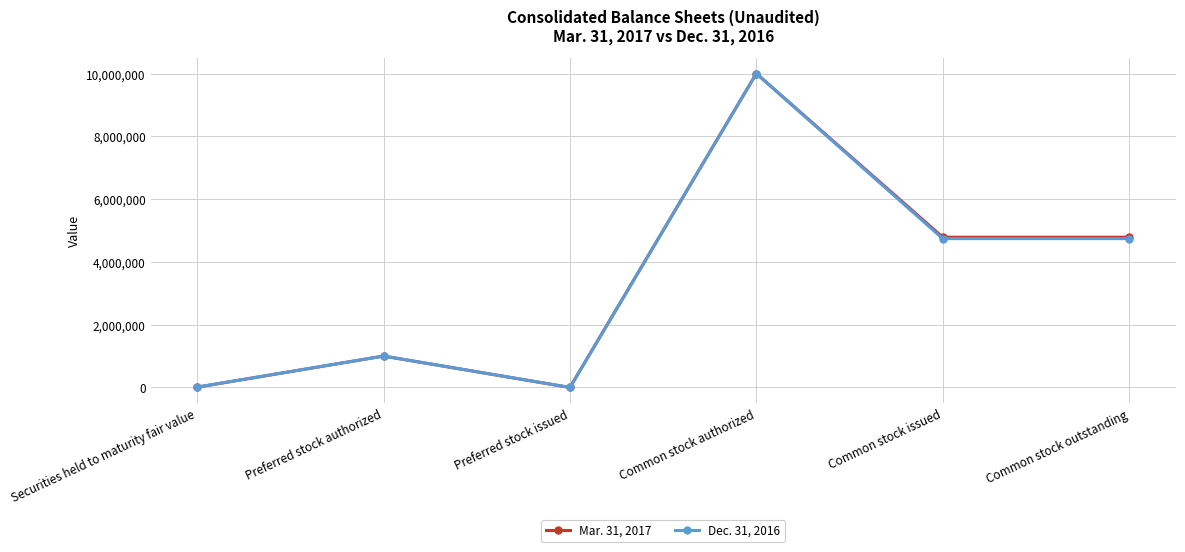

Which category has the highest value in the Mar. 31, 2017 series?

Common stock authorized